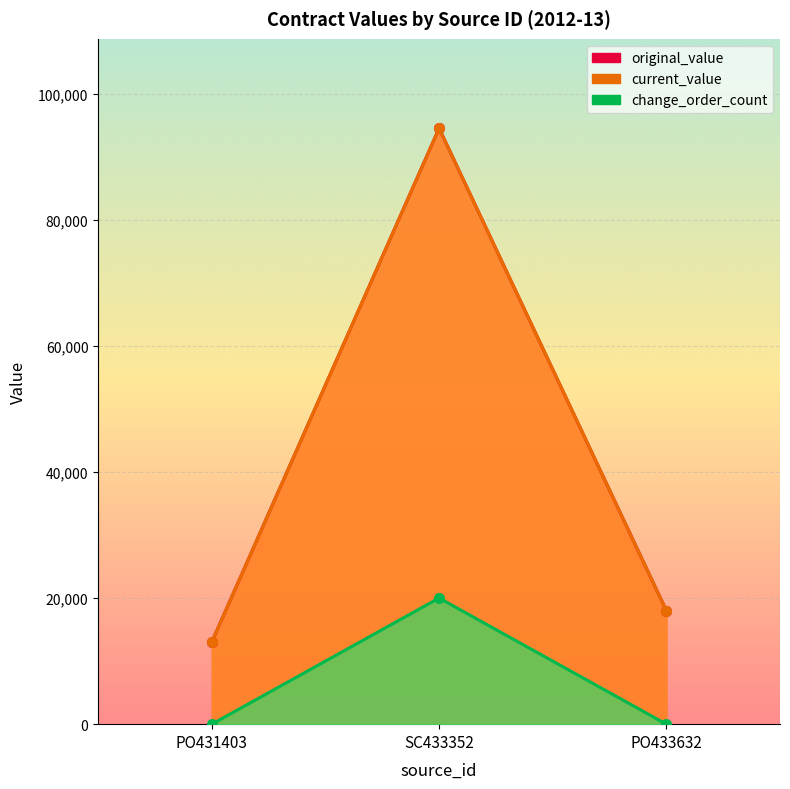

What is the greatest value displayed?

94500.0